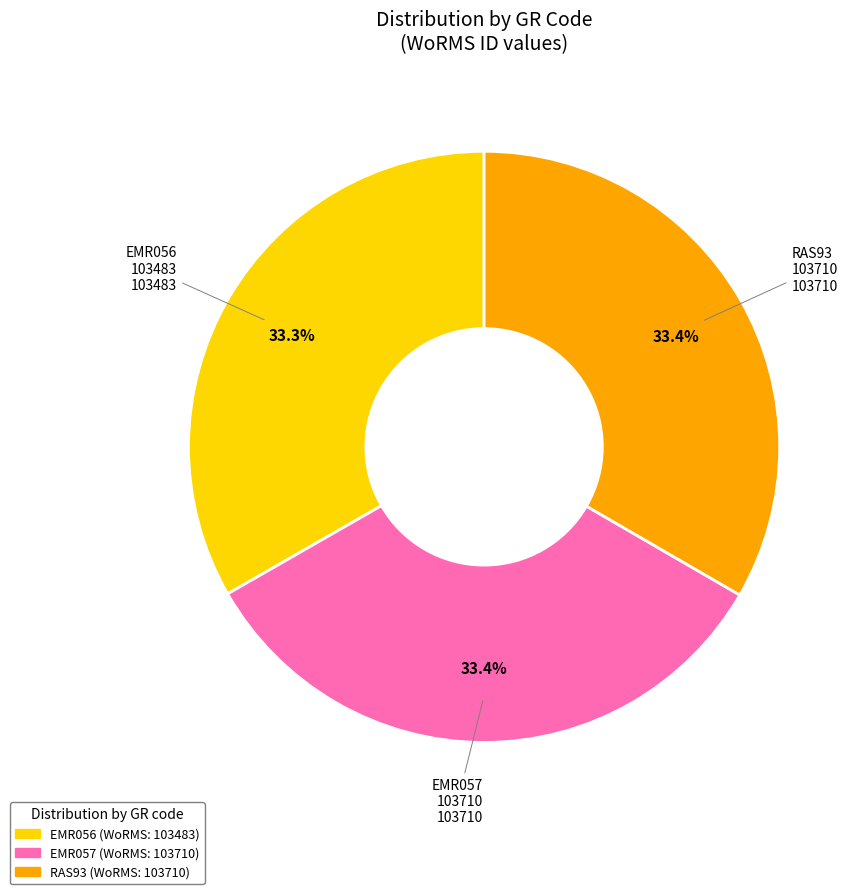

What is the total percentage of EMR056 and RAS93?

66.6%